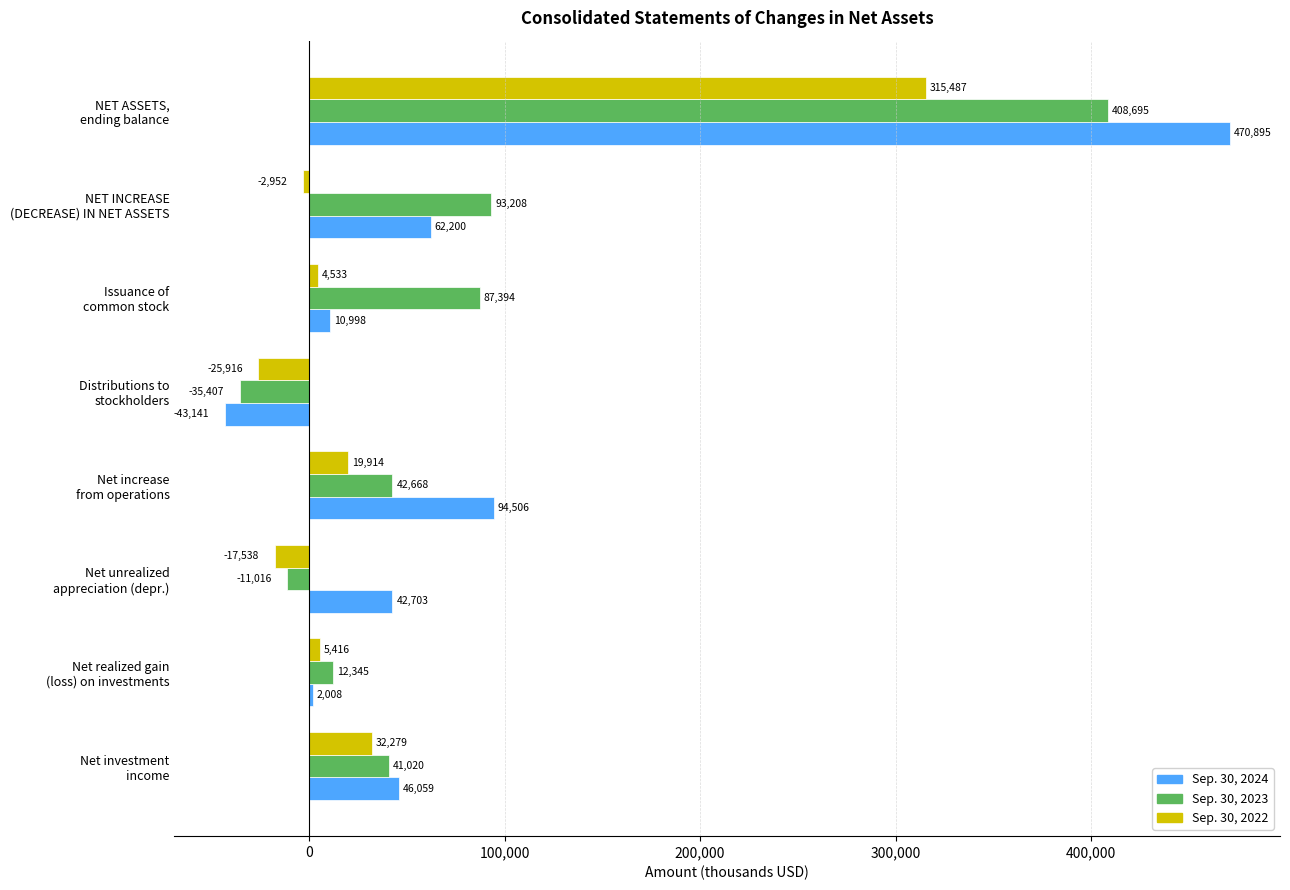

What is the smallest value displayed?

-43141